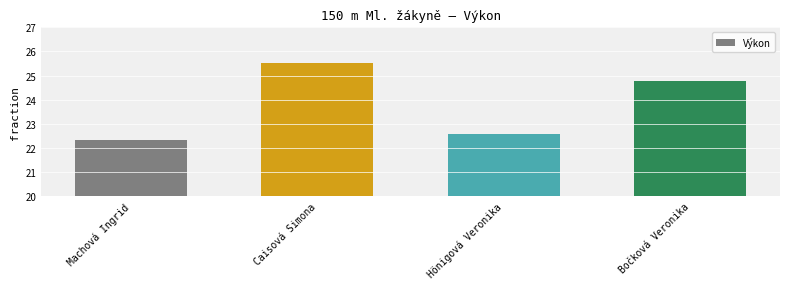

Reading left to right, what are all the values shown in this chart?

Machová Ingrid=22.3	Caisová Simona=25.5	Hönigová Veronika=22.6	Bočková Veronika=24.8